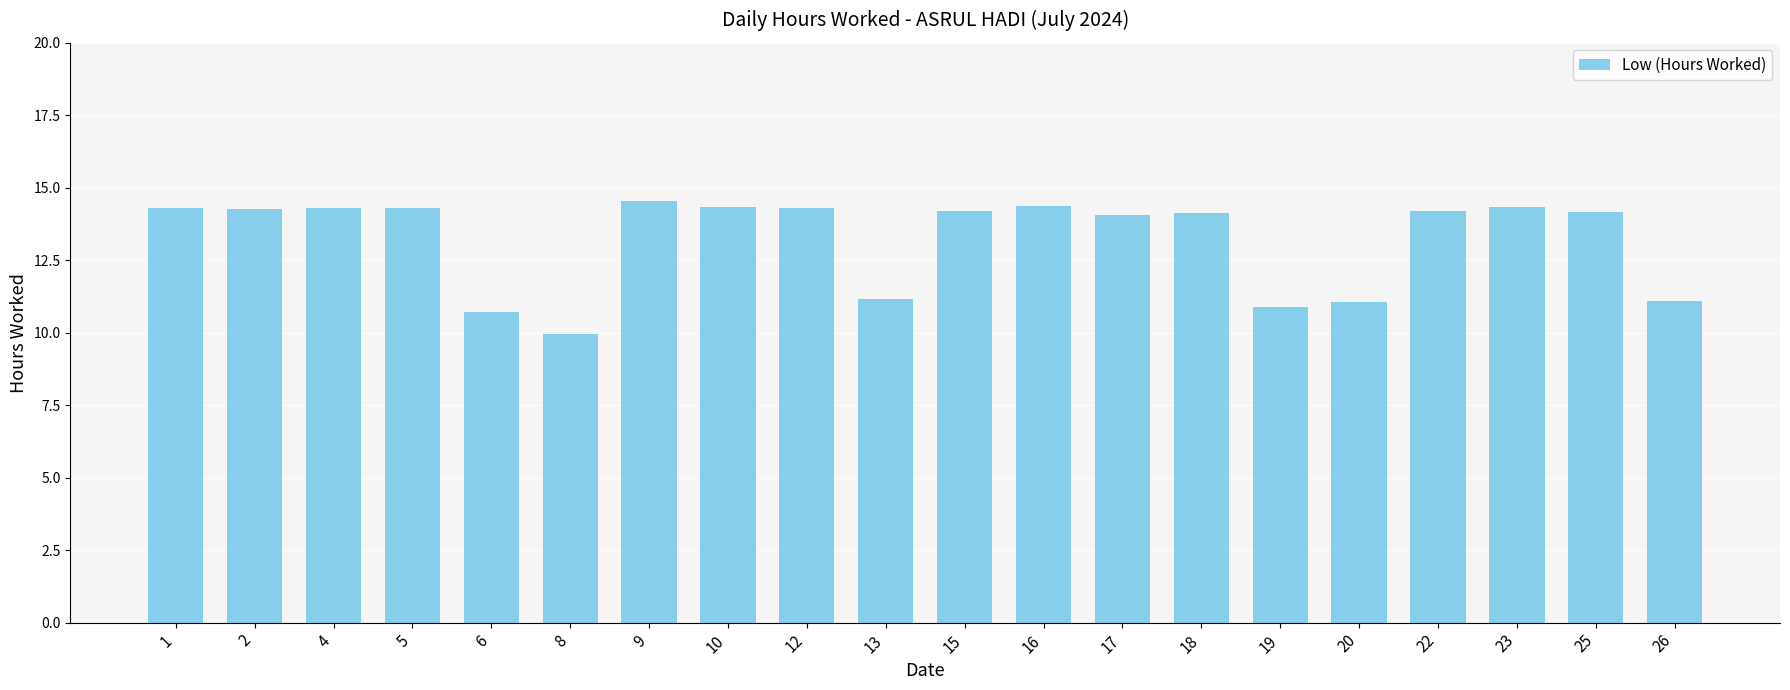

What is the value of the 4th bar from the left?

14.3